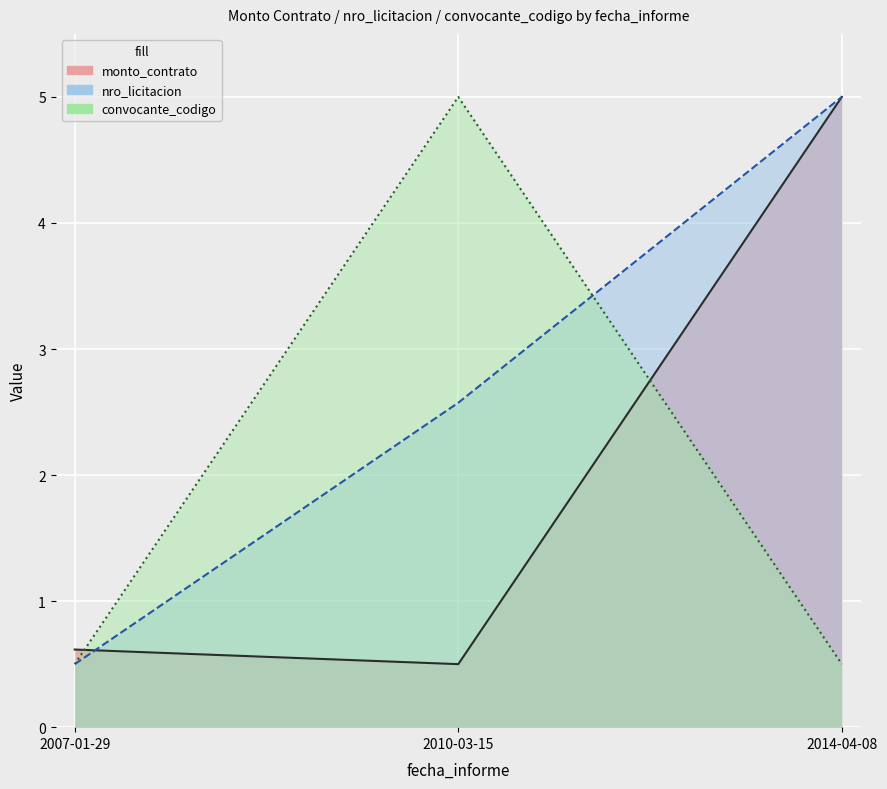

Which series has the largest range (max minus min)?

monto_contrato_line